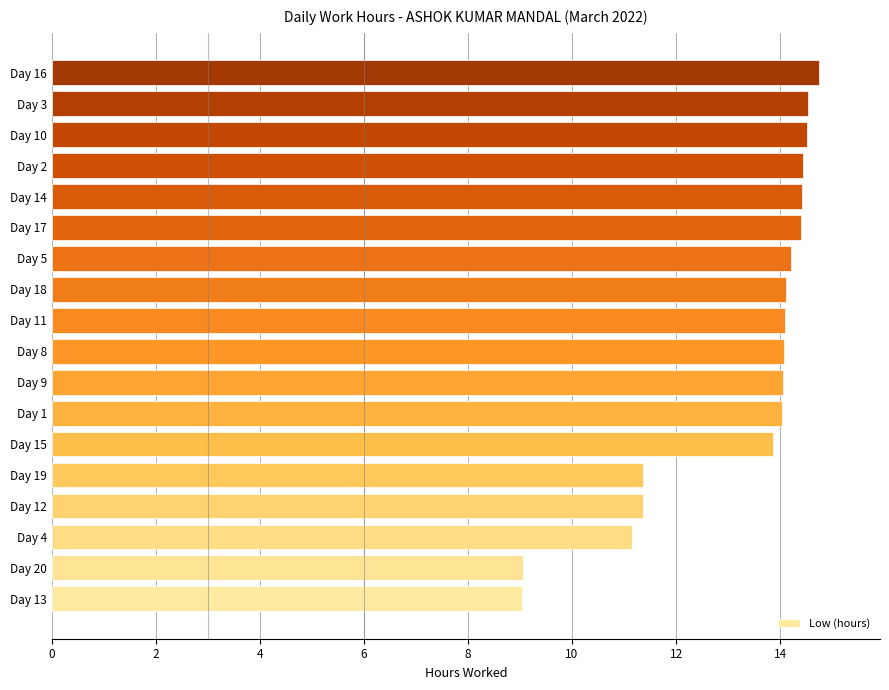

At which category does the chart reach its peak across all series?

Day 16